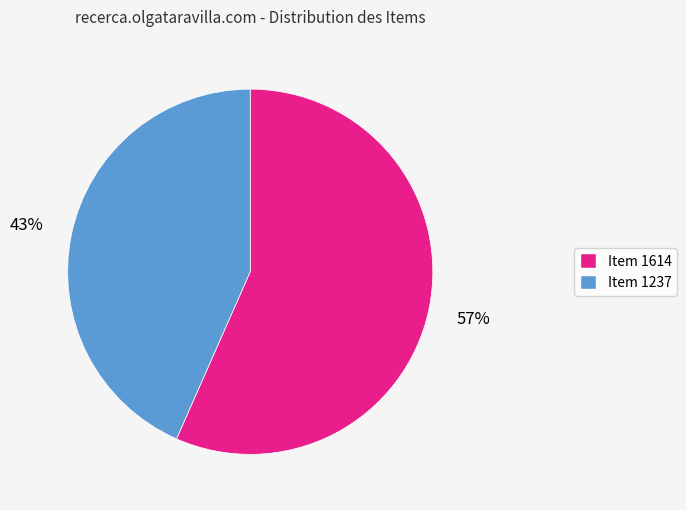

Count the number of slices in the pie.

2